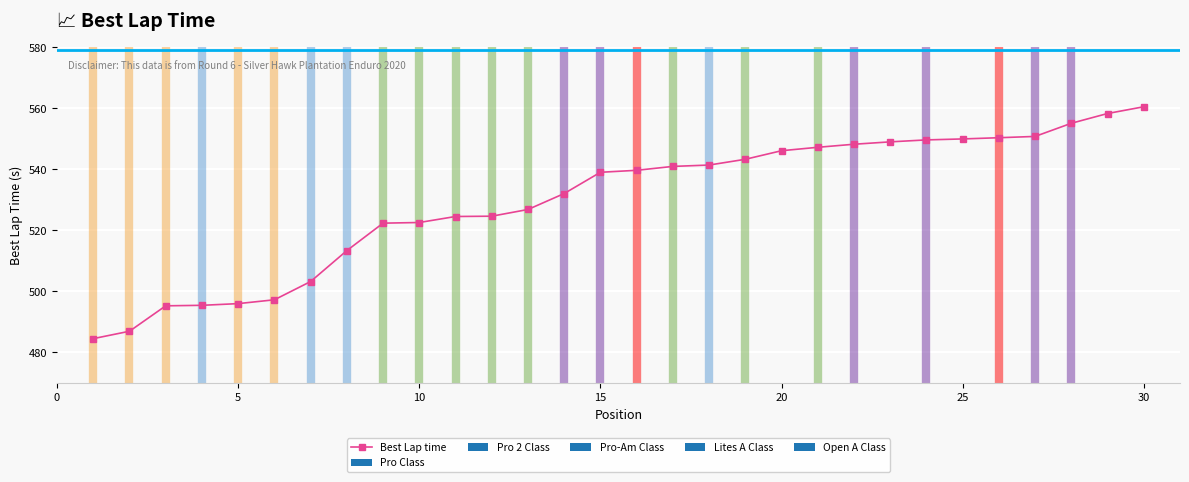

What is the sum of all values?

15894.2